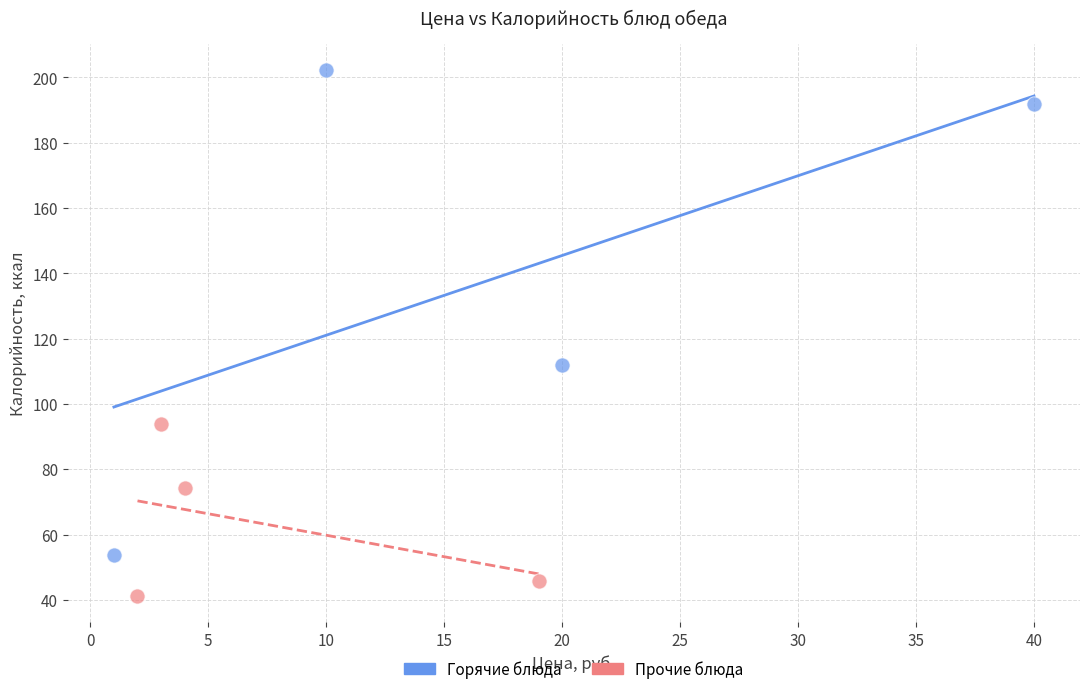

What are all the series names shown in the legend?

Горячие блюда, Прочие блюда